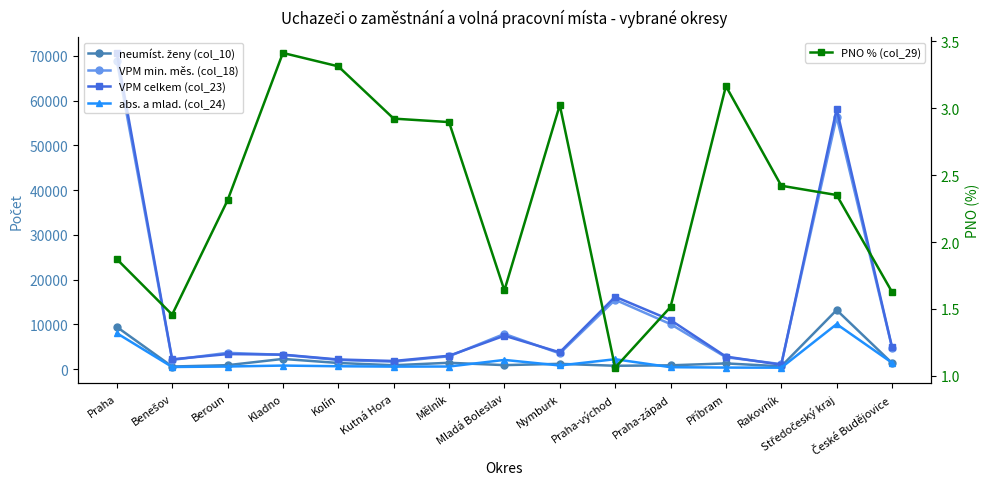

Reading left to right, what are all the values shown in this chart?

neumíst. ženy (col_10): 9442.0	602.0	900.0	2298.0	1393.0	889.0	1439.0	913.0	1204.0	770.0	868.0	1298.0	644.0	13218.0	1379.0
VPM min. měs. (col_18): 68946.0	2076.0	3660.0	3212.0	2068.0	1679.0	2889.0	7886.0	3520.0	15510.0	10076.0	2673.0	1137.0	56386.0	4848.0
VPM celkem (col_23): 70640.0	2213.0	3381.0	3258.0	2175.0	1839.0	3005.0	7484.0	3771.0	16186.0	10981.0	2821.0	1000.0	58114.0	4944.0
abs. a mlad. (col_24): 8045.0	498.0	603.0	814.0	663.0	582.0	603.0	2076.0	840.0	2231.0	451.0	368.0	341.0	10070.0	1443.0
PNO % (col_29): 1.9	1.5	2.3	3.4	3.3	2.9	2.9	1.6	3.0	1.1	1.5	3.2	2.4	2.4	1.6